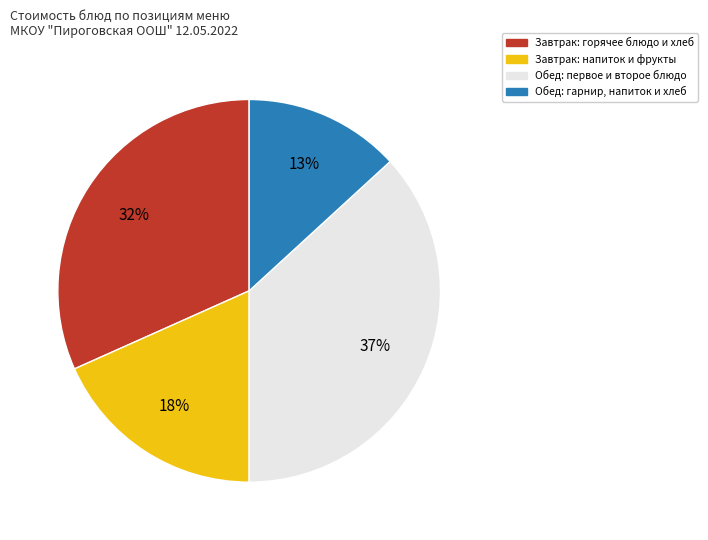

To the nearest percent, what is the difference between the largest and smallest slice percentages?

24%